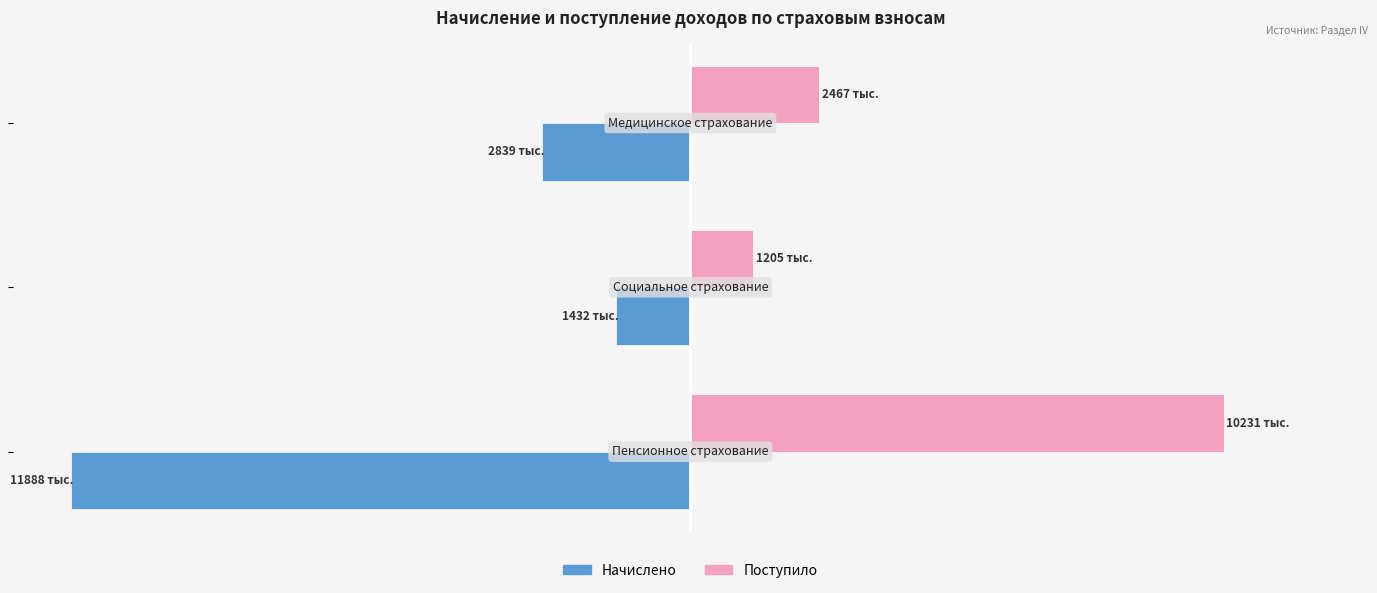

Rank the series by their maximum value, from highest to lowest.

Поступило, Начислено